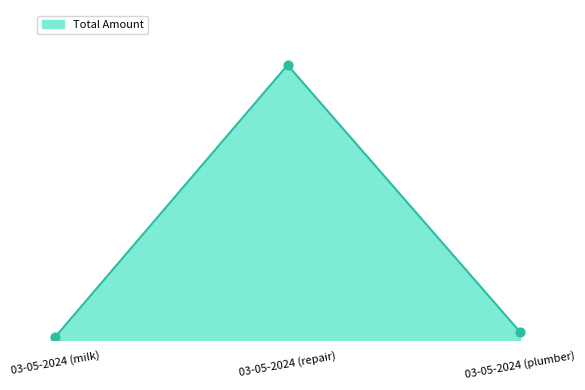

What is the change in value from 03-05-2024 (milk) to 03-05-2024 (repair)?

+4943